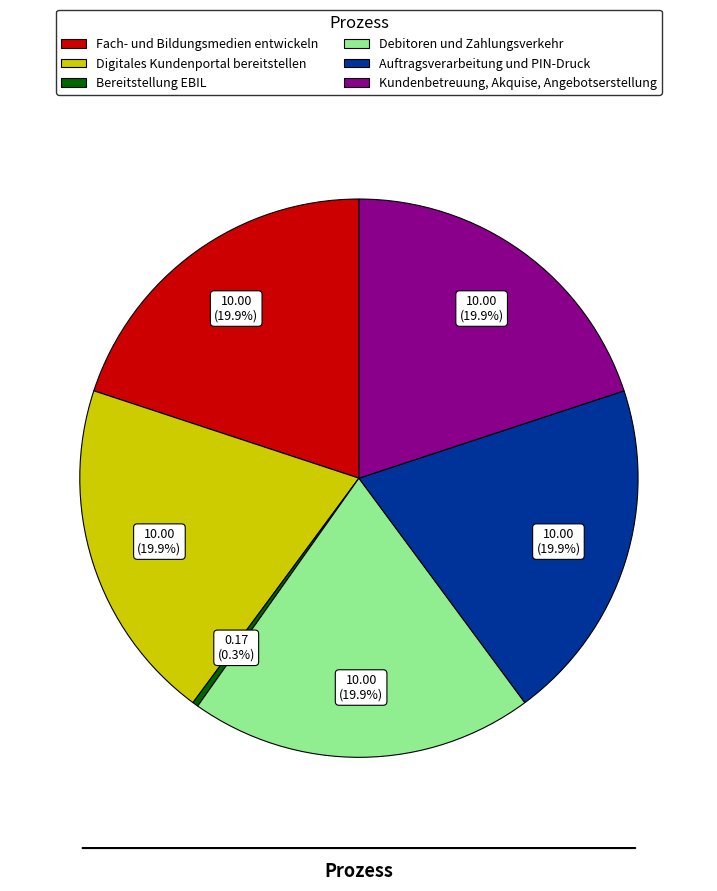

Does any single category account for the majority?

No